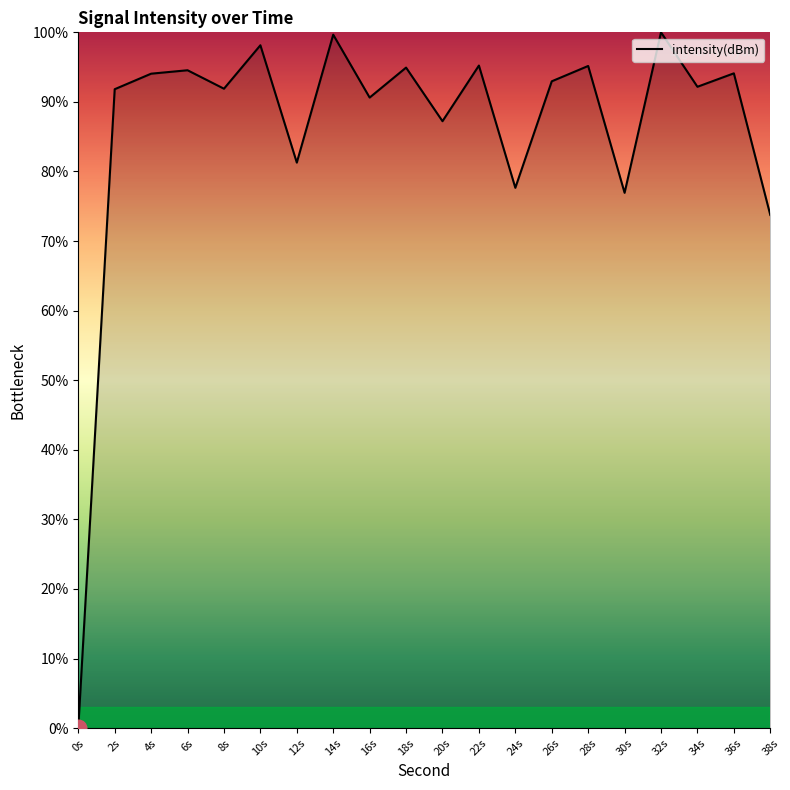

What is the difference between the second highest and second lowest values?

25.9